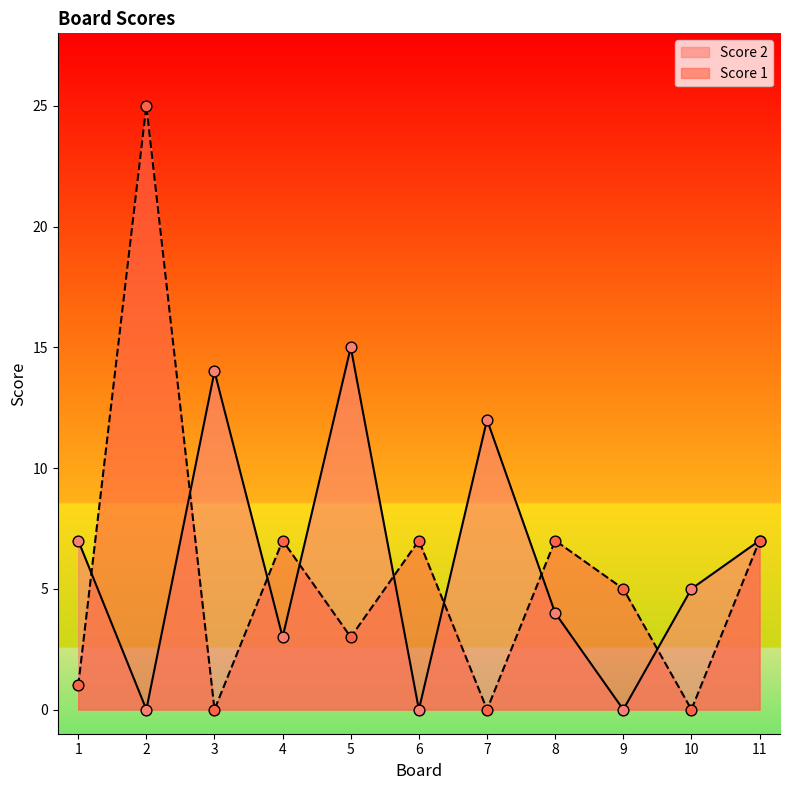

What is the total value across all series at 3?

14